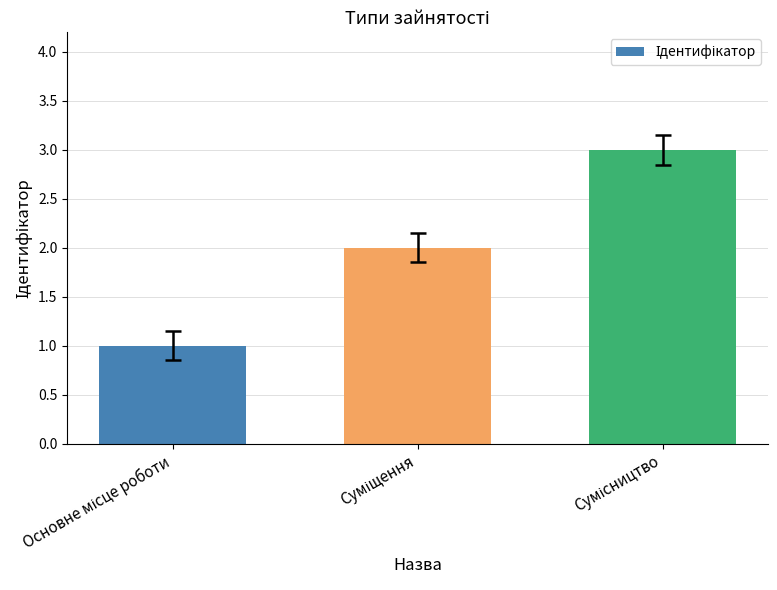

Reading right to left, transcribe all the data shown in this chart.

3	2	1